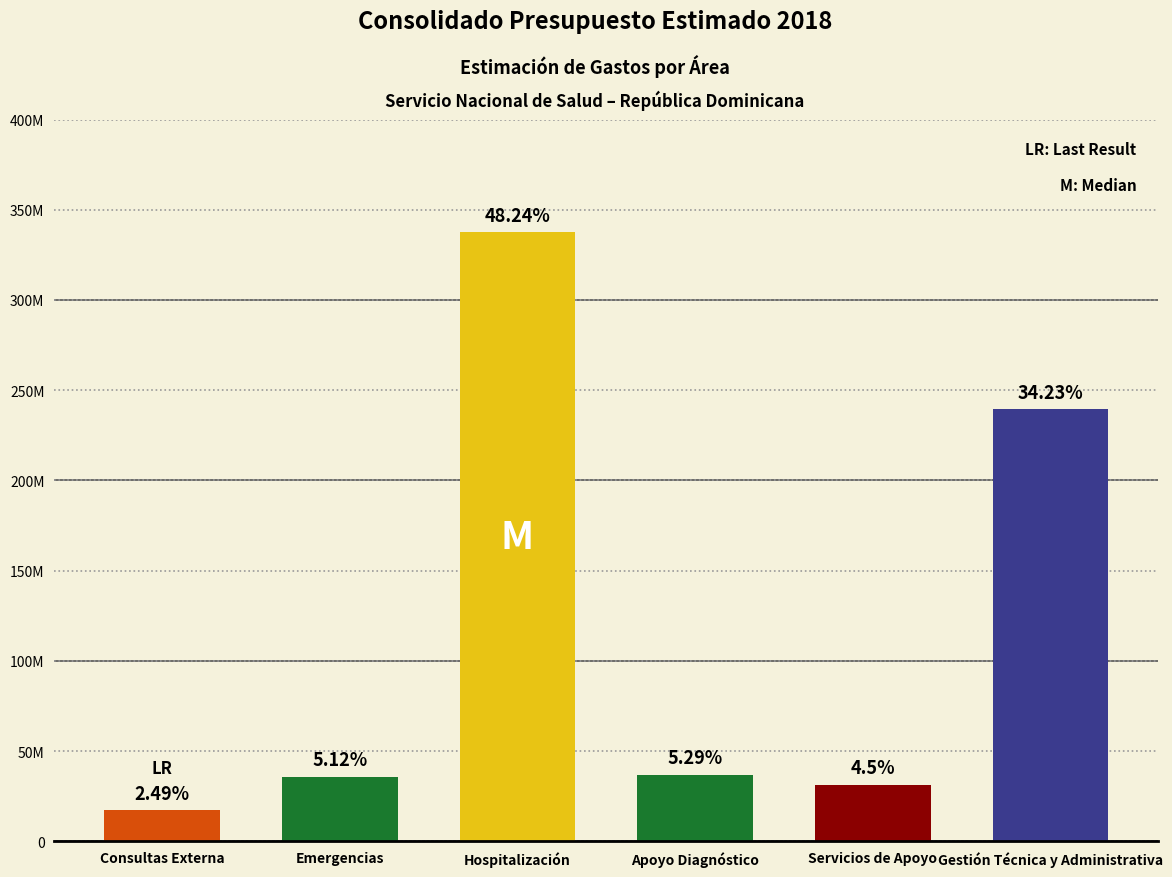

Reading left to right, list all the values displayed in this chart.

17419918.9	35845458.5	337525397.7	36994656.4	31484438.8	239502303.1